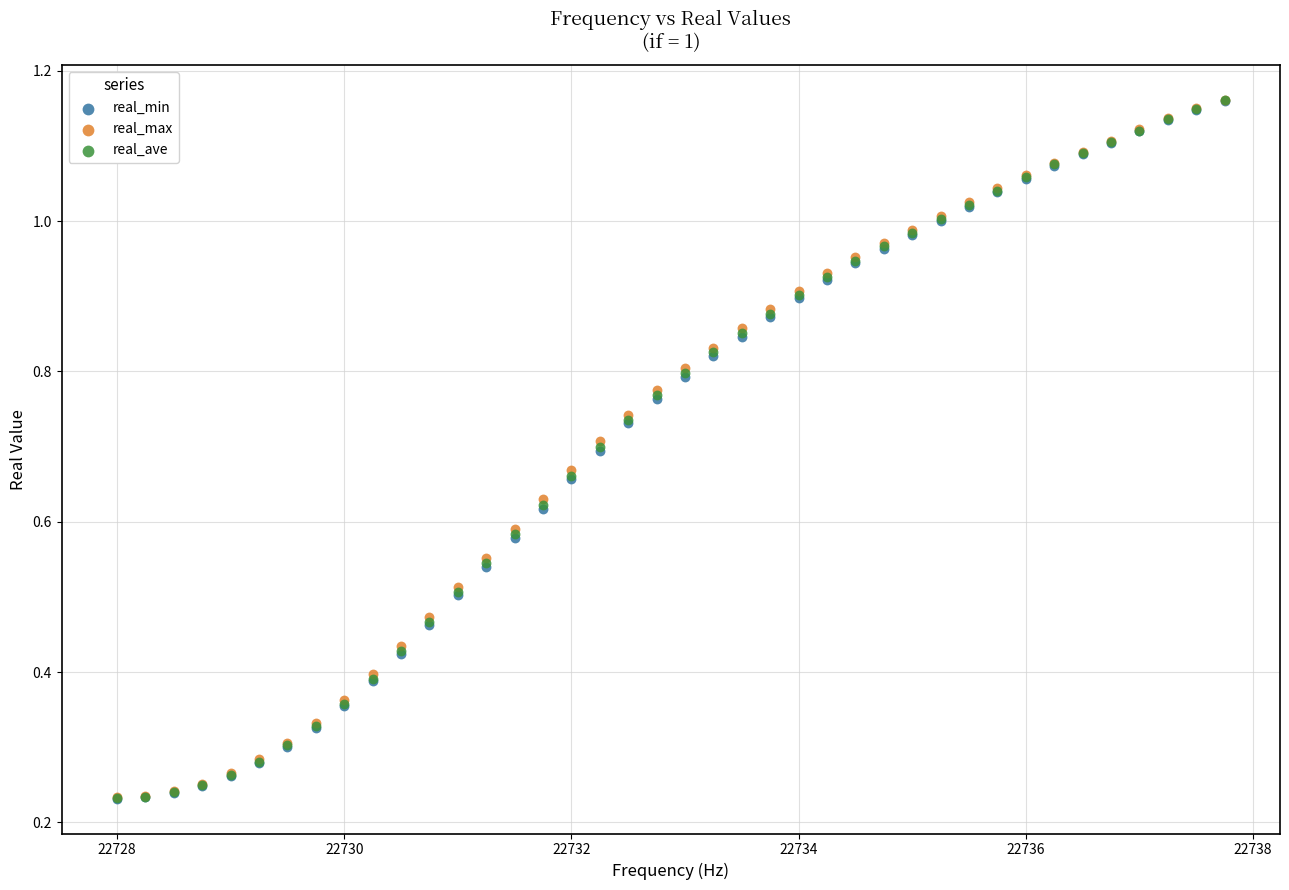

What are all the series names shown in the legend?

real_min, real_max, real_ave